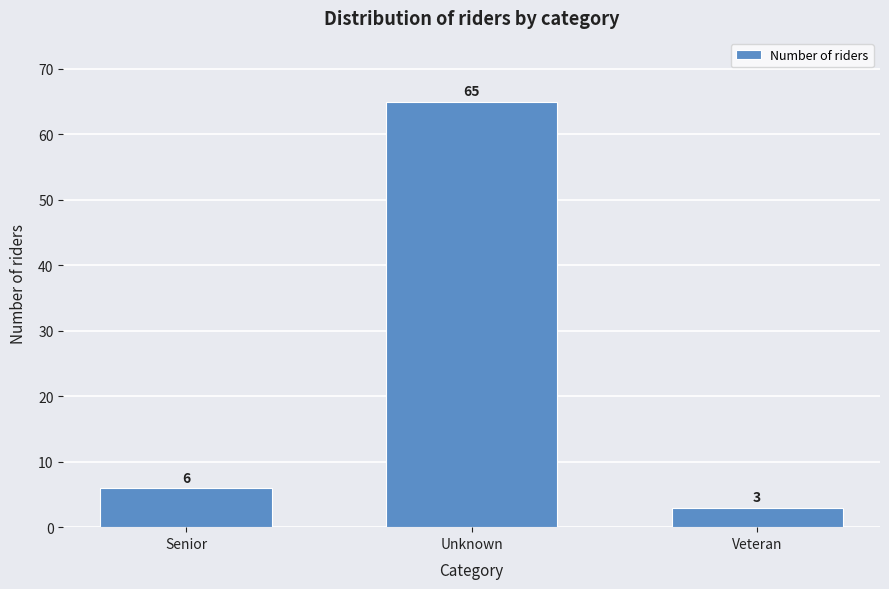

Reading right to left, extract all data points from this chart.

Veteran=3	Unknown=65	Senior=6